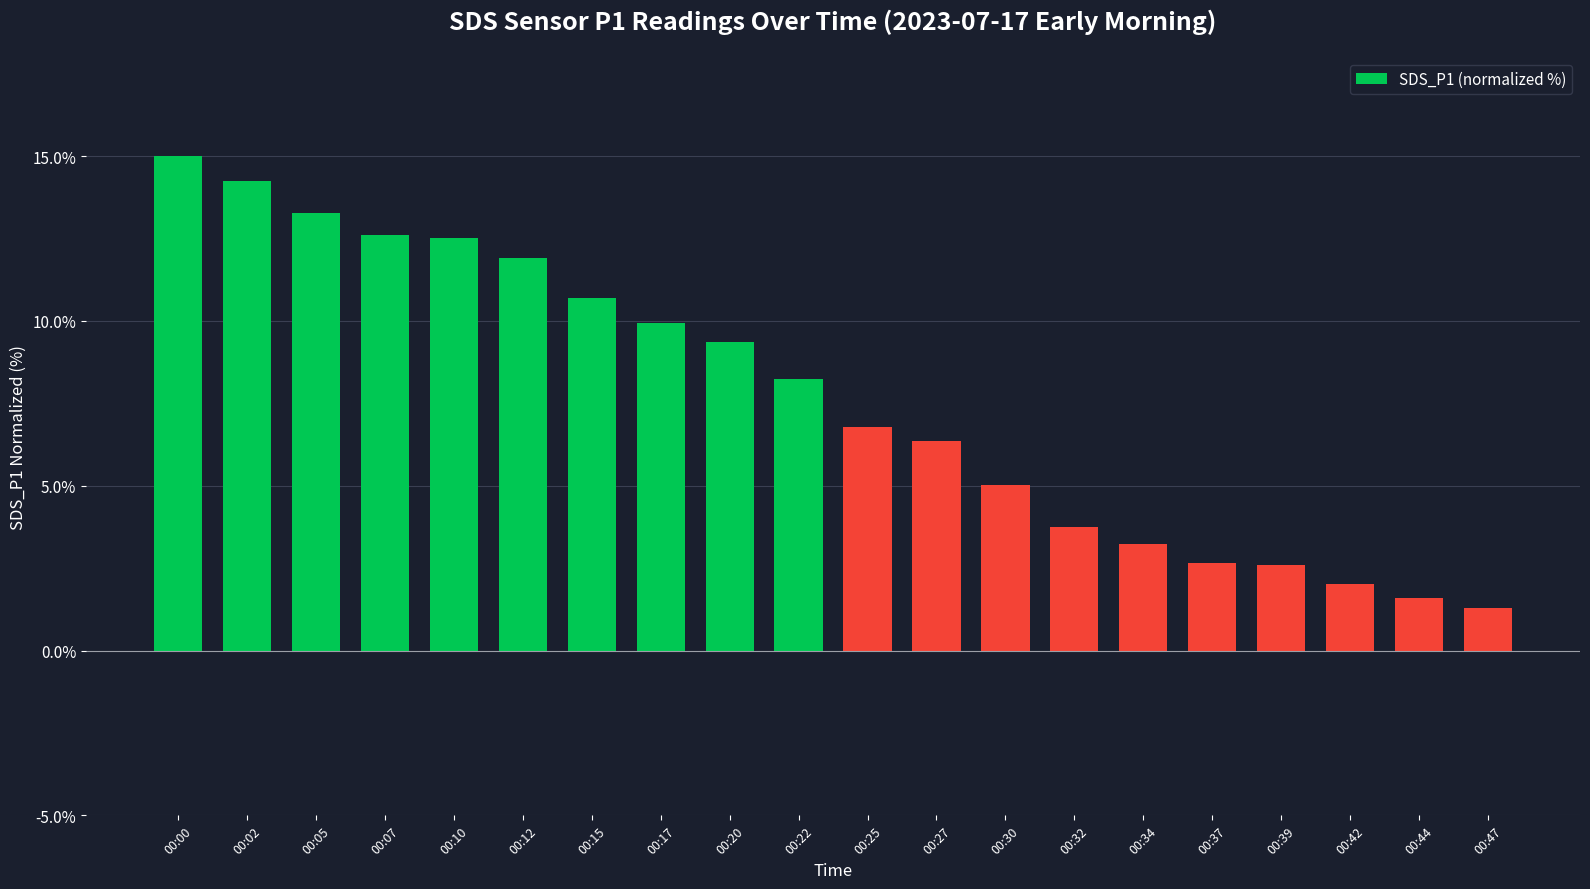

What is the difference between the maximum and minimum values?

13.7